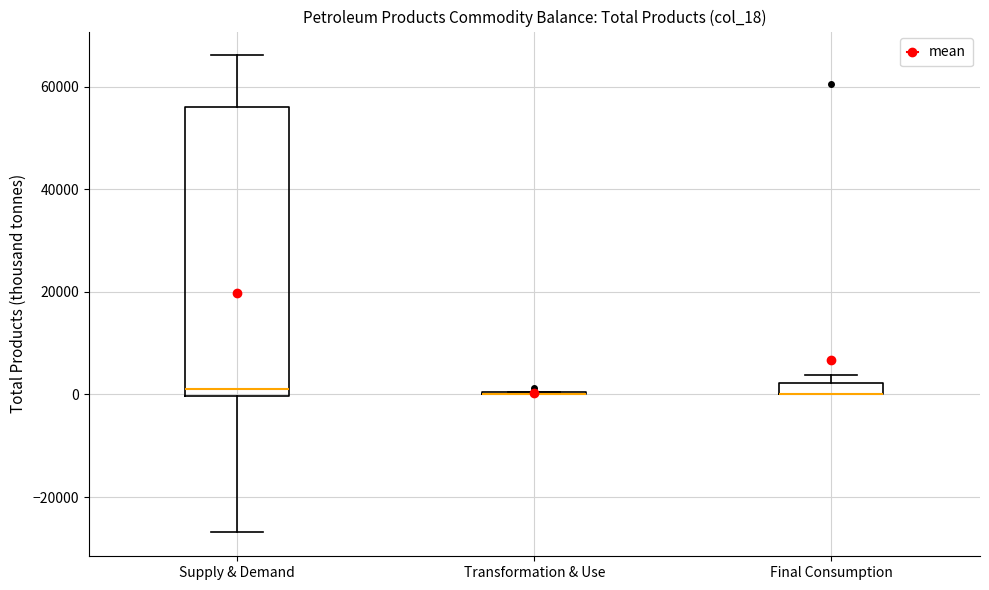

Which box is the tallest, from its lower edge to its upper edge?

Supply & Demand